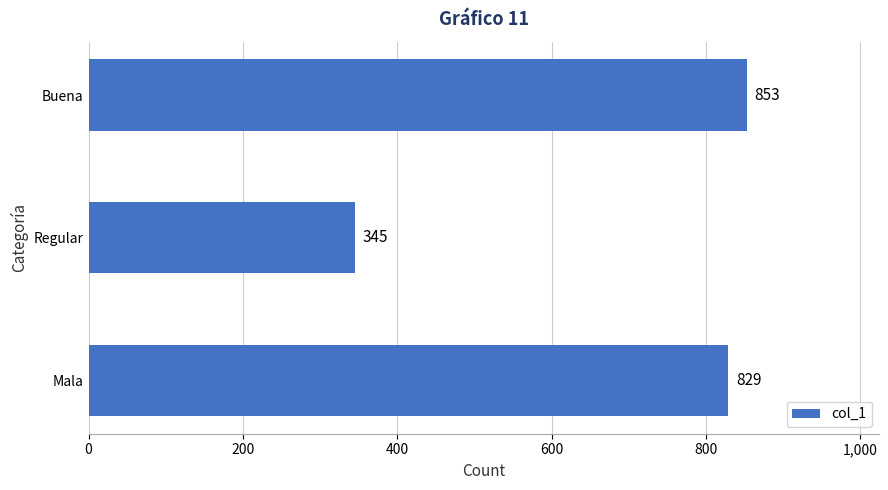

Reading bottom to top, transcribe all the data shown in this chart.

829	345	853